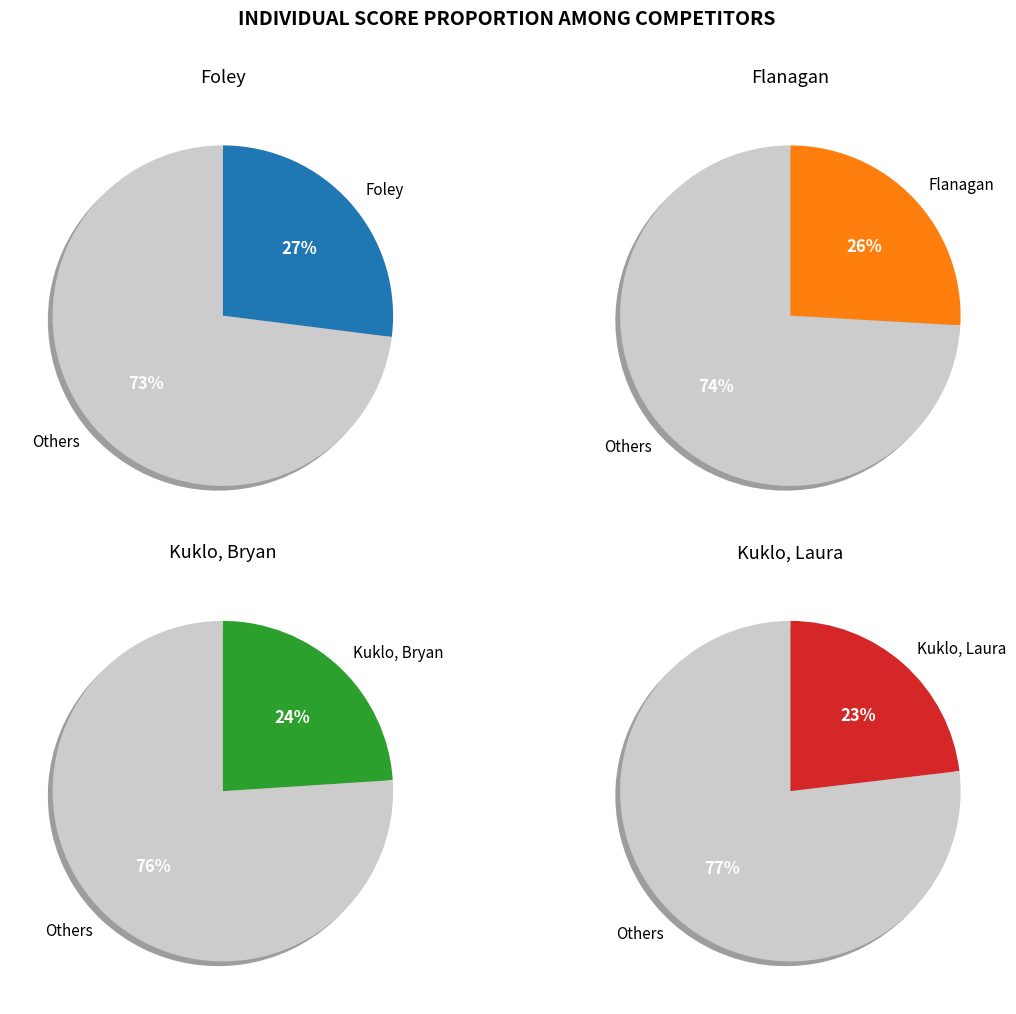

To the nearest percent, what portion does Kuklo, Bryan represent?

24%